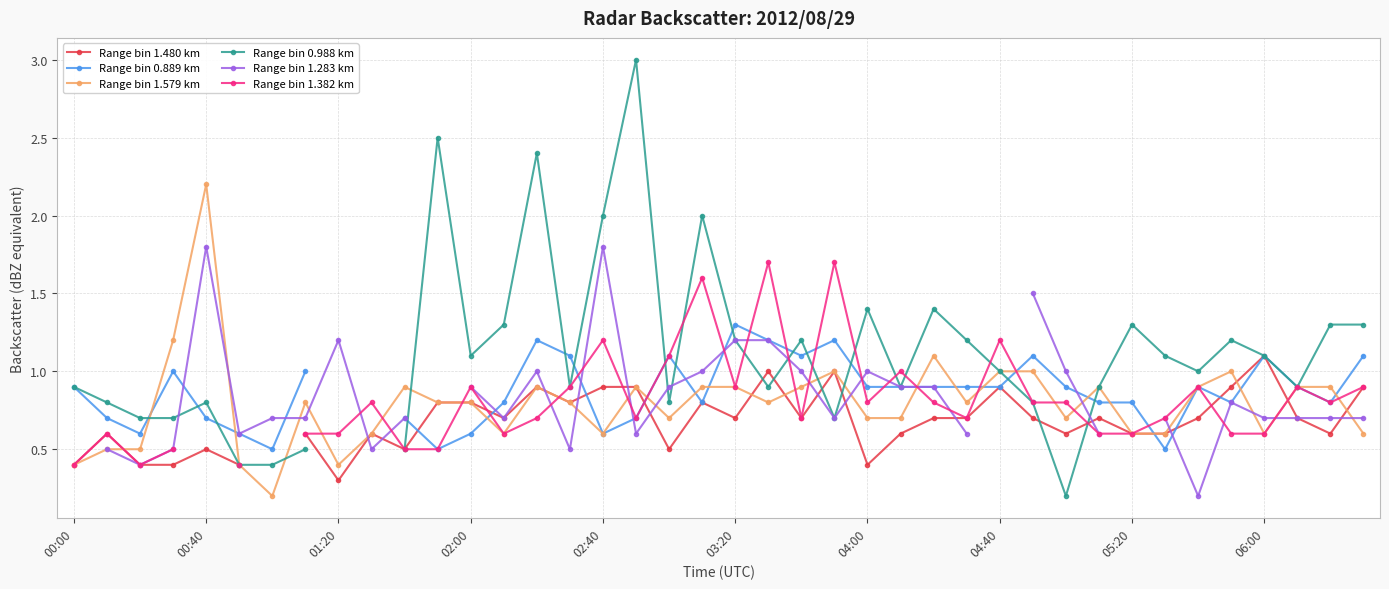

What are all the series names shown in the legend?

Range bin 1.480 km, Range bin 0.889 km, Range bin 1.579 km, Range bin 0.988 km, Range bin 1.283 km, Range bin 1.382 km